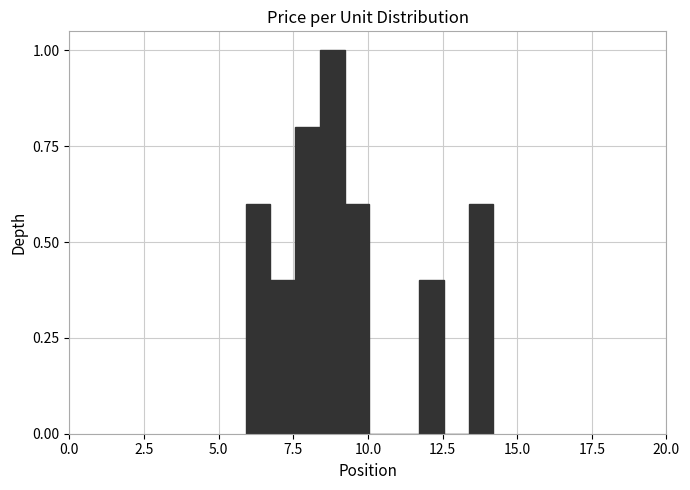

Read against the x-axis, roughly where is the centre of the tallest bar?

9.0